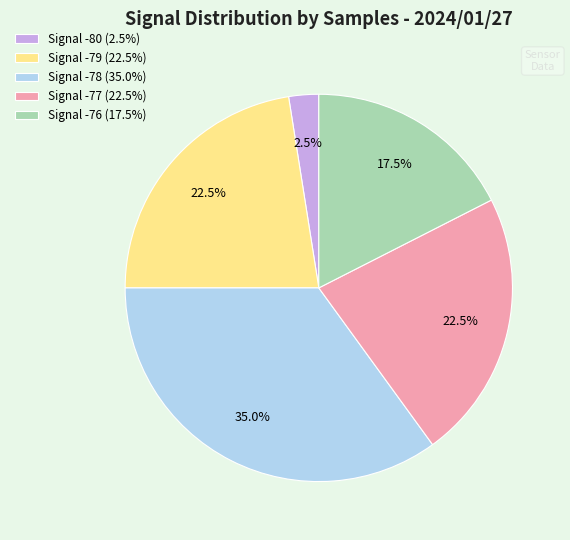

What is the largest slice in the pie chart?

Signal -78 (35.0%)